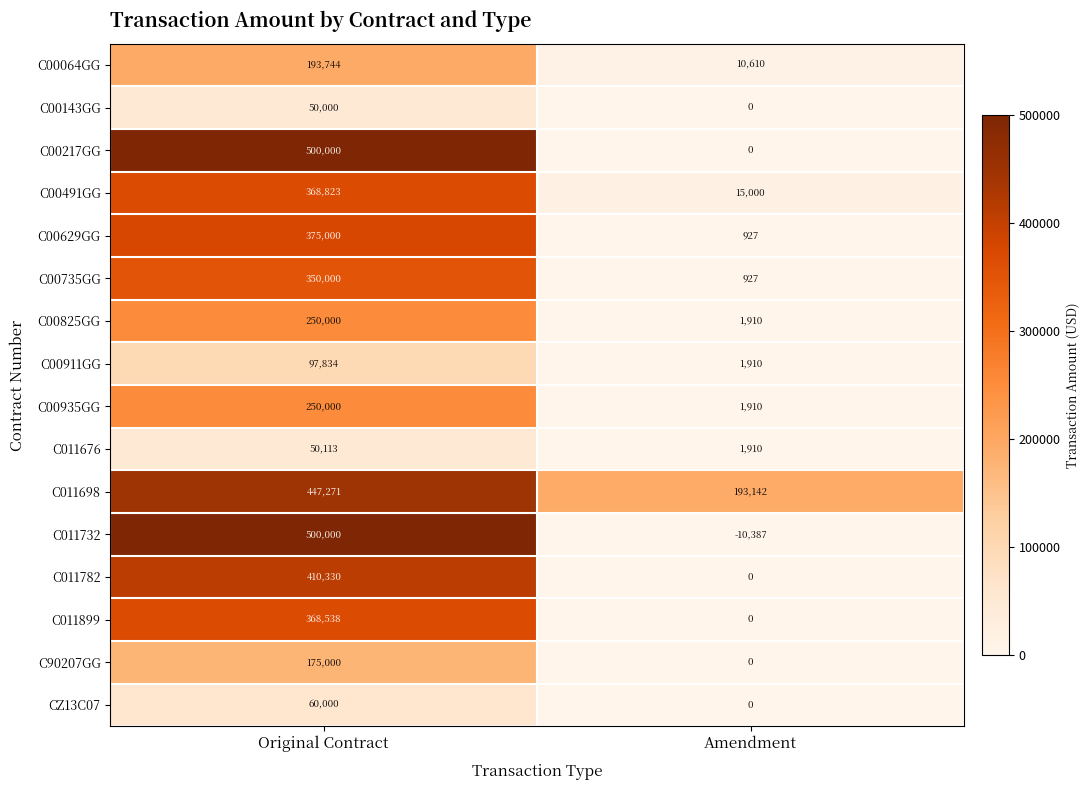

Is it true that C00935GG equals 352986 at Original Contract?

False